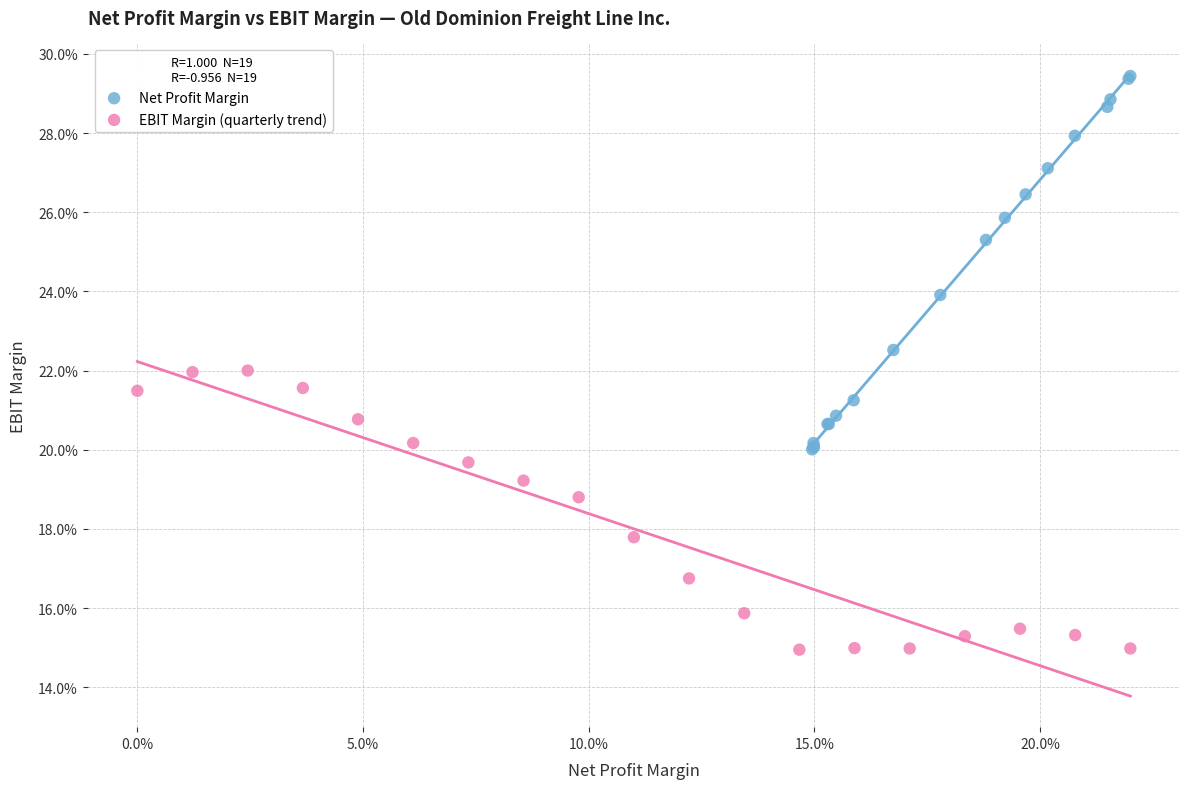

What are all the series names shown in the legend?

Net Profit Margin, EBIT Margin (quarterly trend)